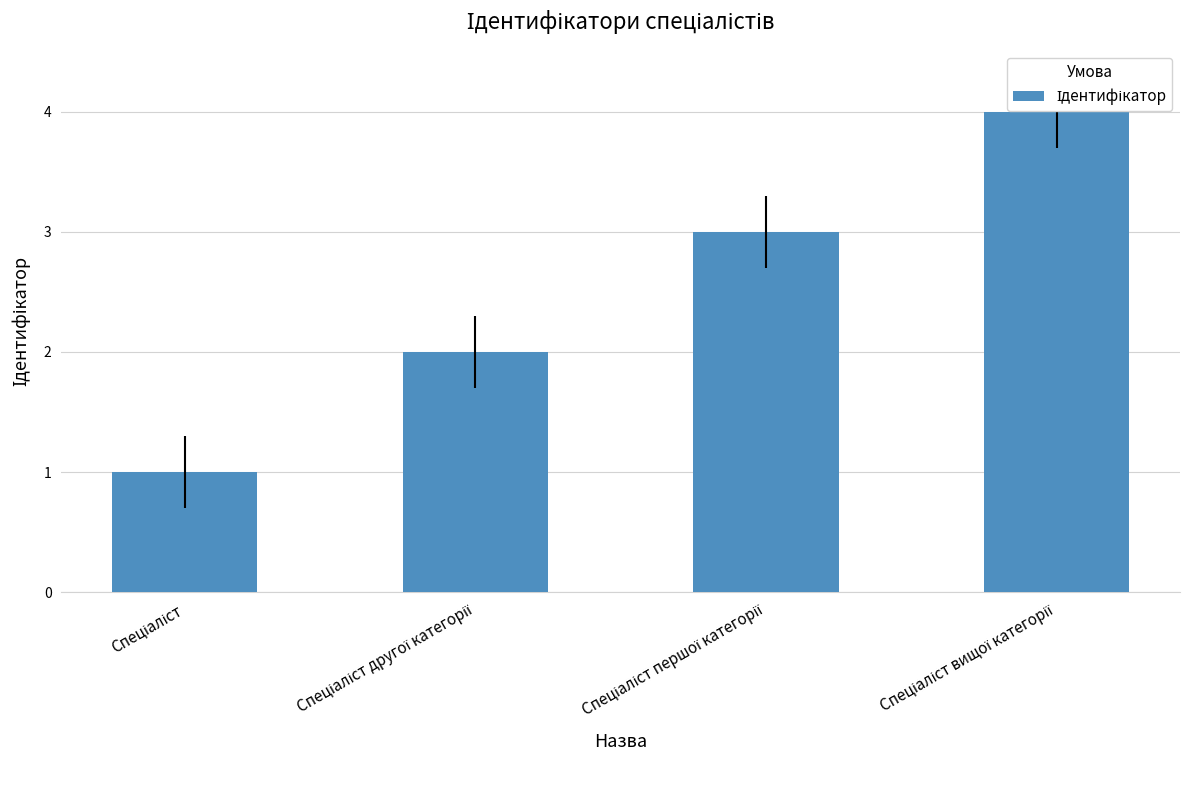

Rank the categories by value from highest to lowest.

Спеціаліст вищої категорії, Спеціаліст першої категорії, Спеціаліст другої категорії, Спеціаліст